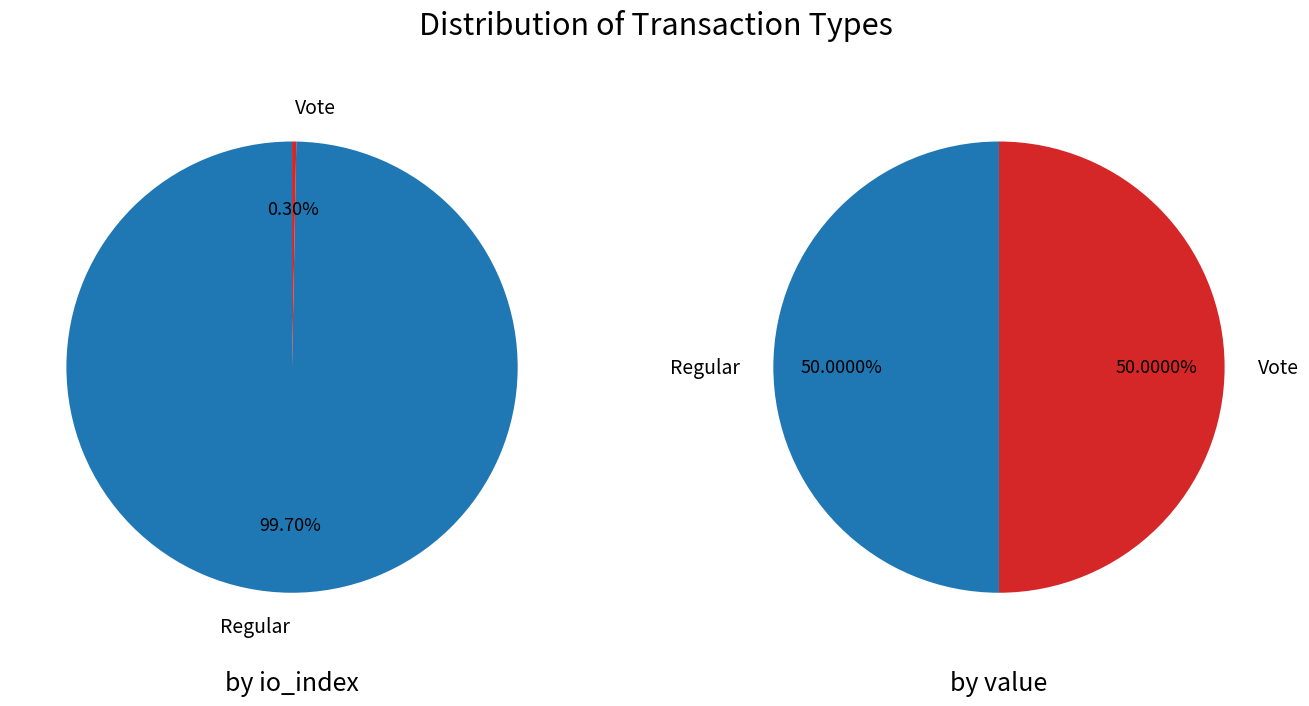

At value, list the series in order from largest to smallest.

Regular, Vote